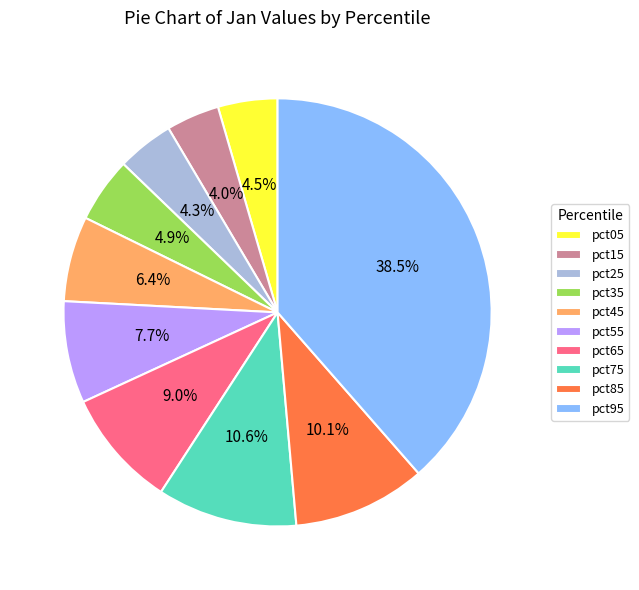

The pct85 slice represents 10% of the pie. True or false?

True